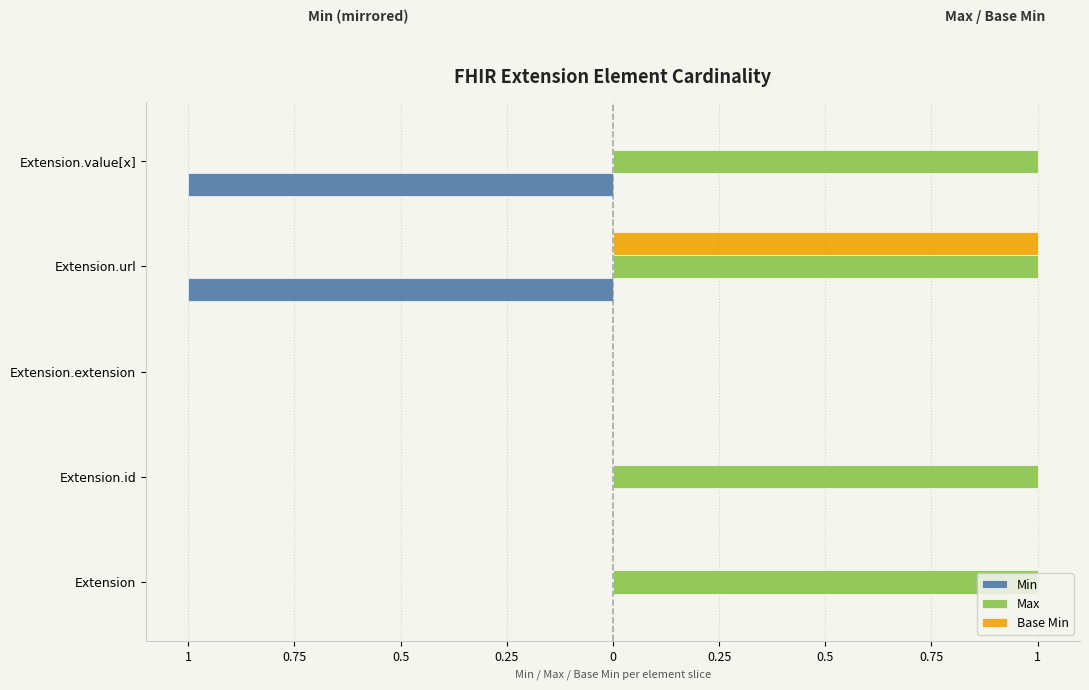

What is the average value of the Max series?

1